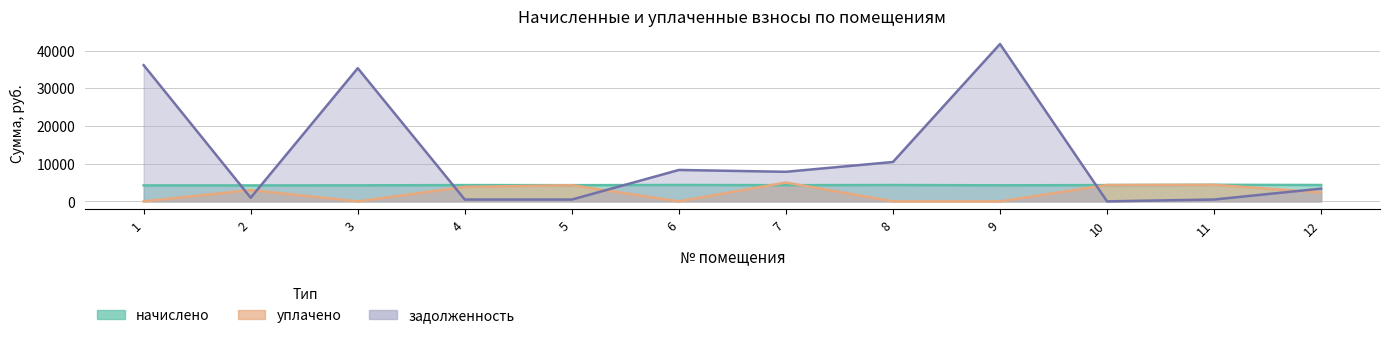

Which series ends up on top after the final intersection of уплачено and начислено?

уплачено